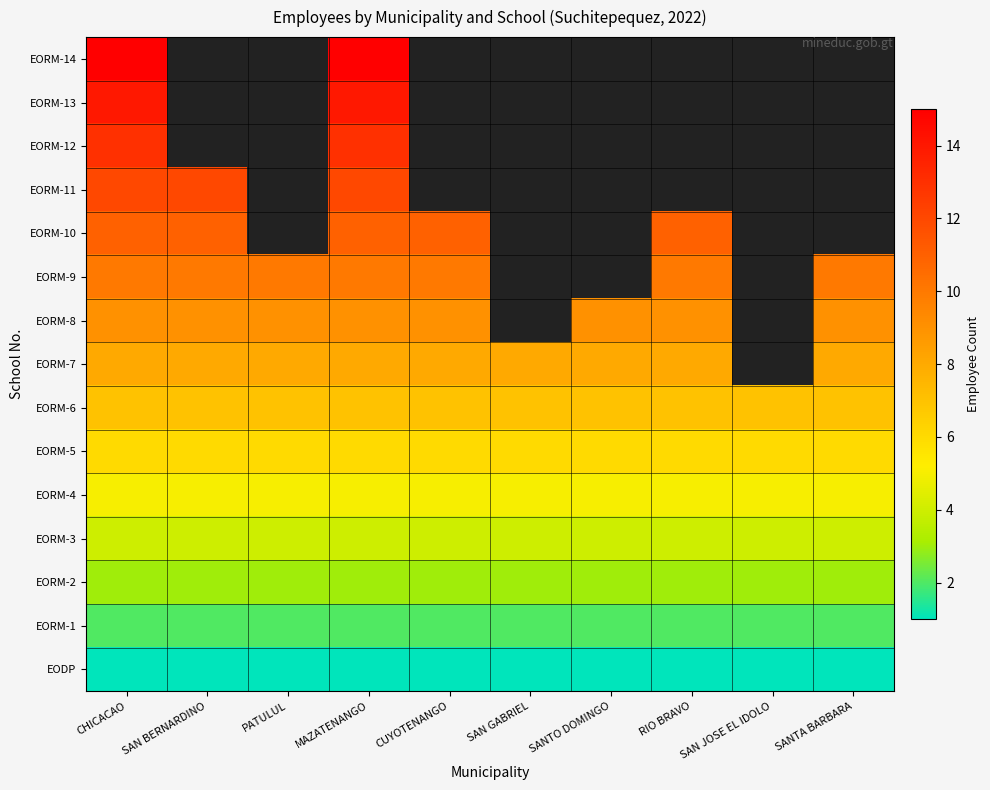

How many categories are shown in the chart?

10